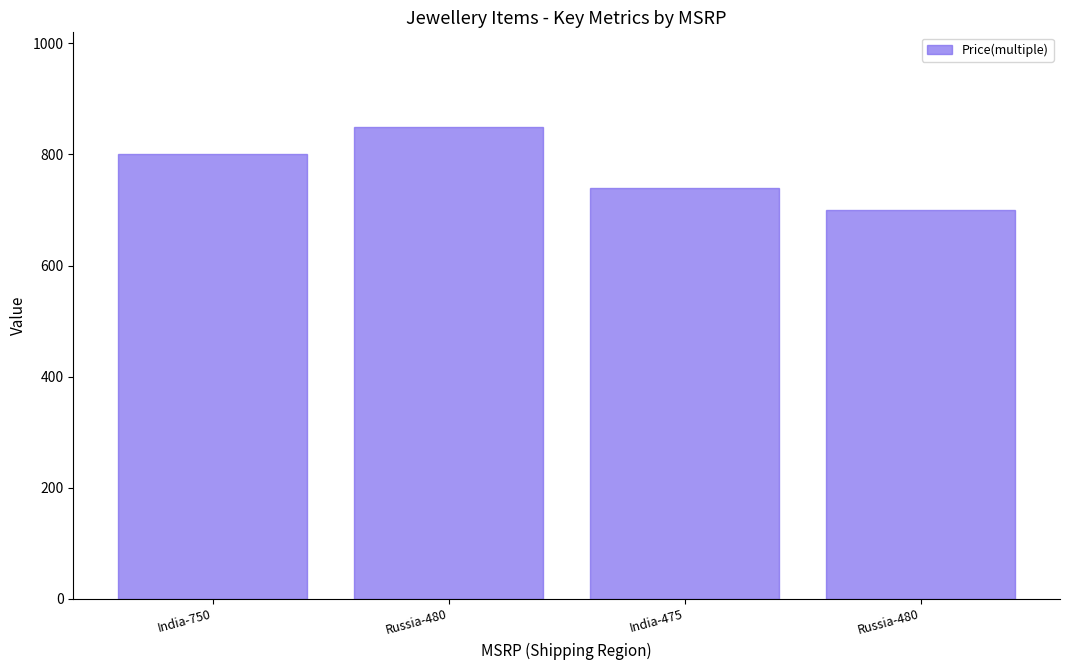

How many bars are there in total?

4